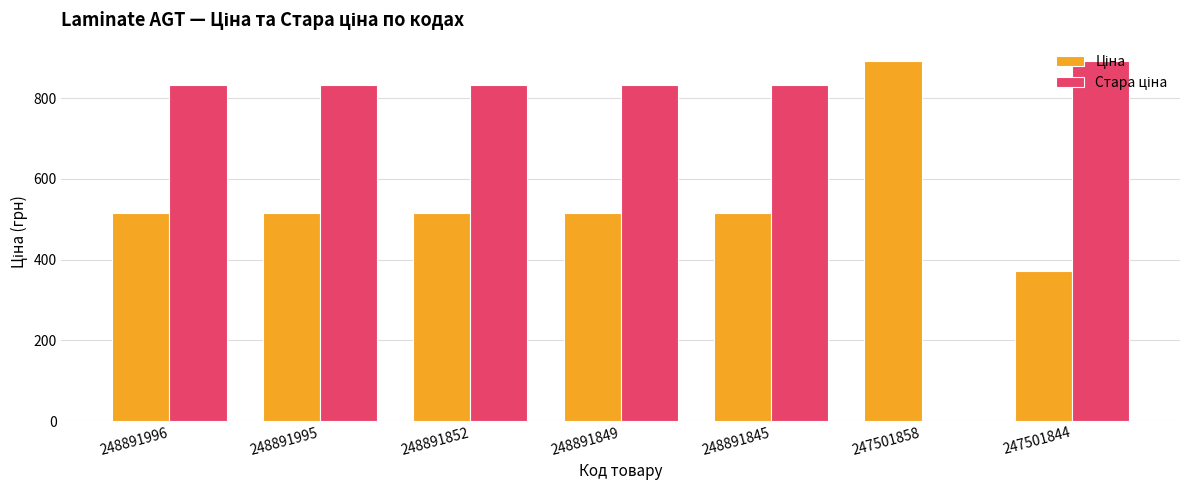

What is the total value across all series at 248891849?

1348.2